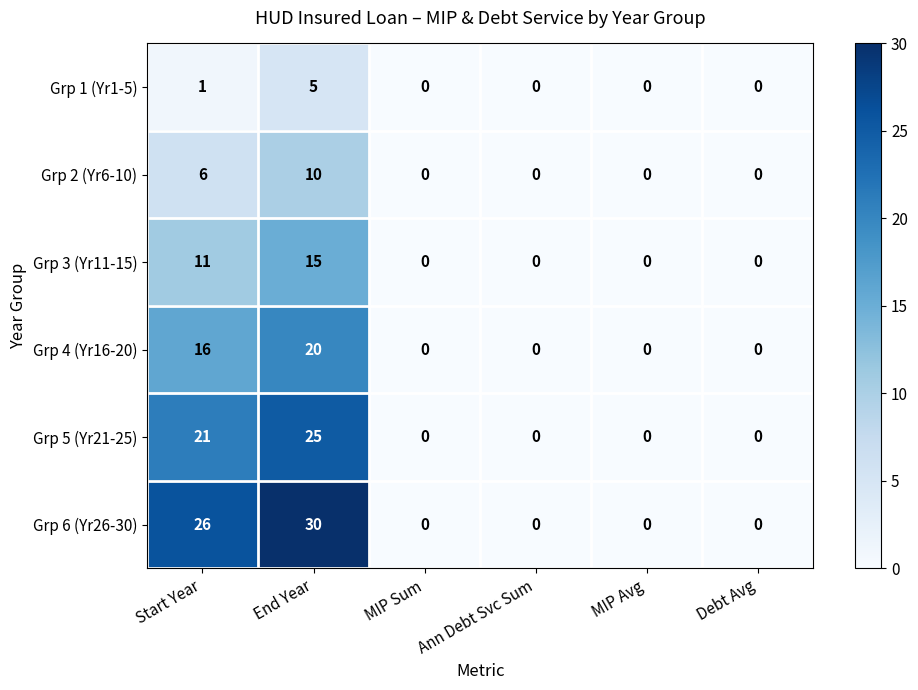

At which label is Grp 2 (Yr6-10) closest to 5?

Start Year